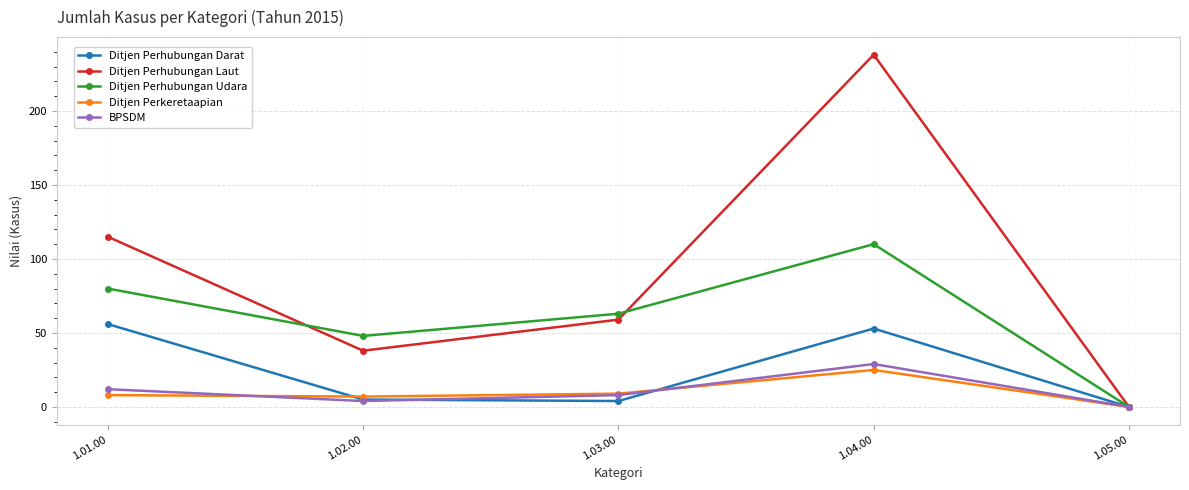

Which series changed the most between 1.03.00 and 1.05.00?

Ditjen Perhubungan Udara